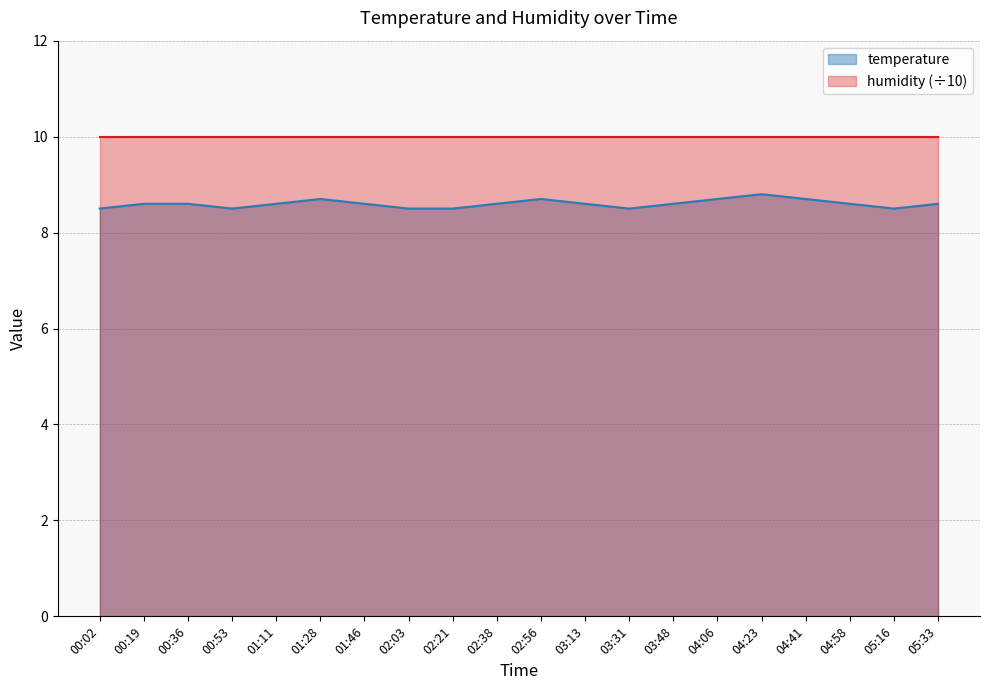

Is it true that the value at 02:21 is 13.3?

False